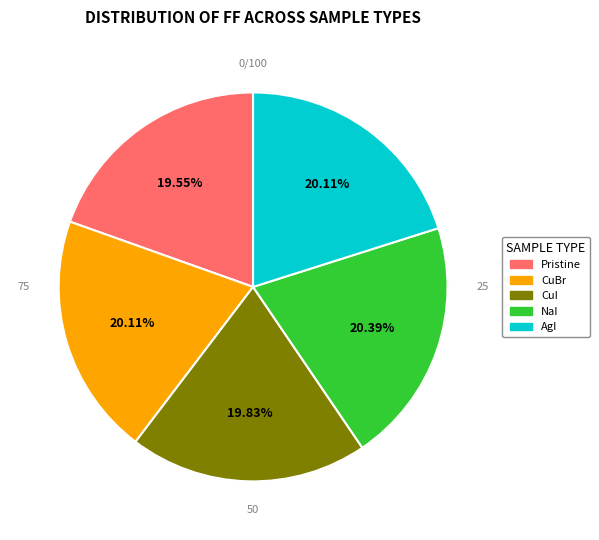

Does any single category account for the majority?

No